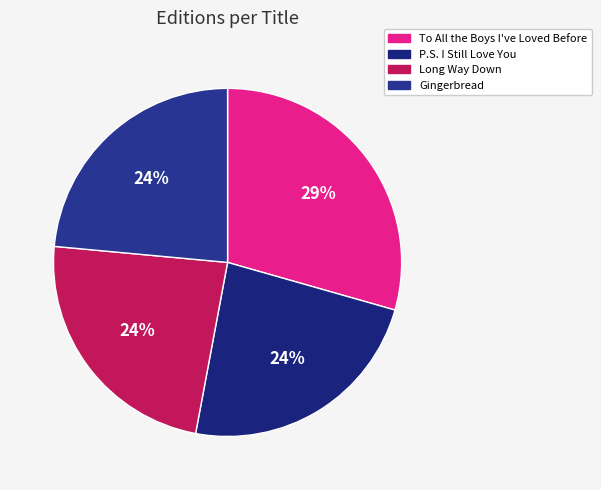

The To All the Boys I've Loved Before slice represents 21% of the pie. True or false?

False